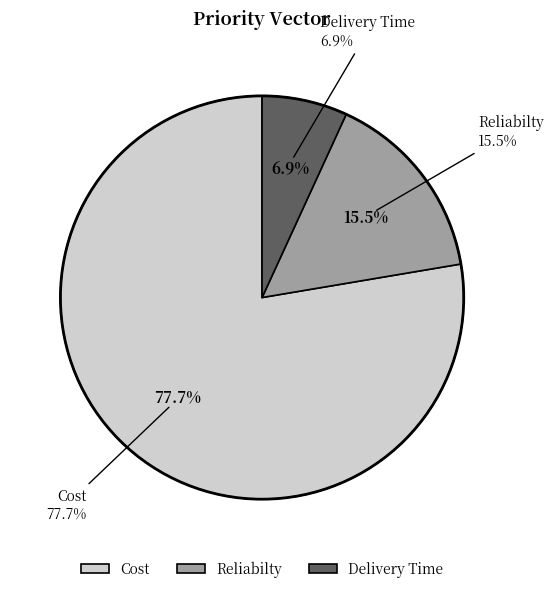

To the nearest percent, what is the average slice percentage?

33%